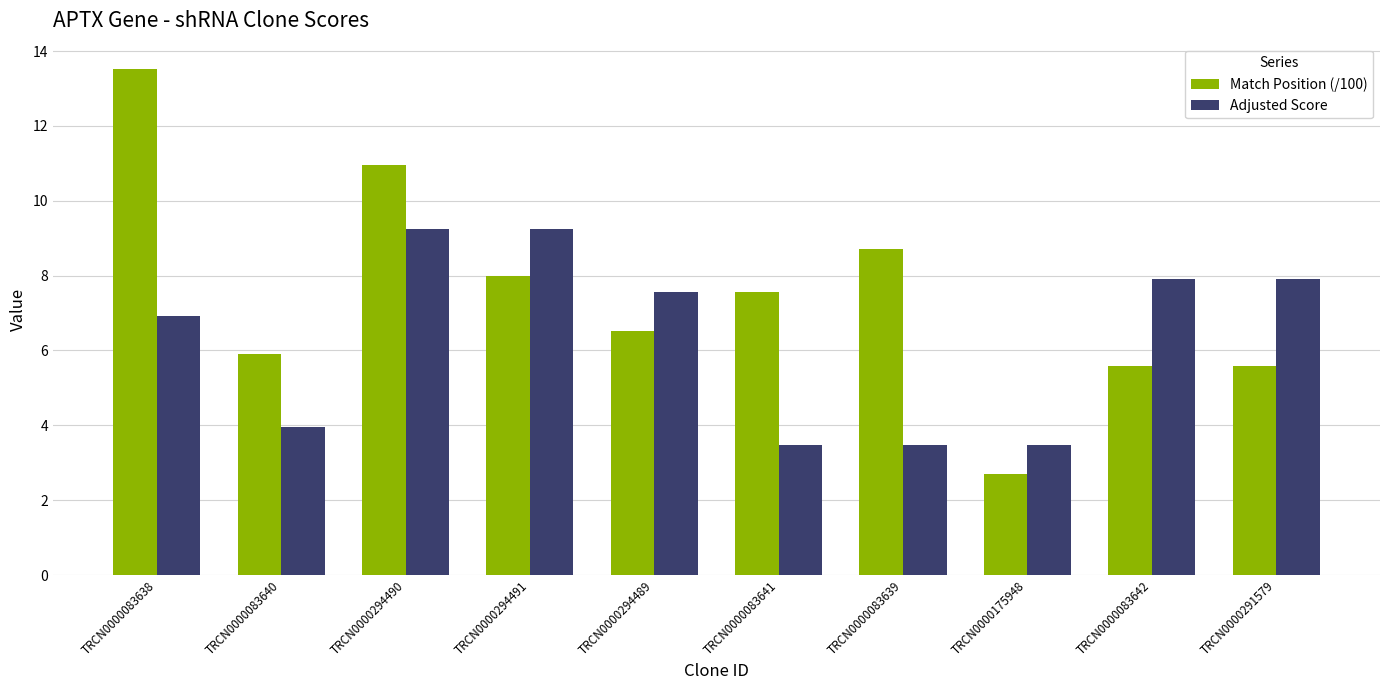

List the series in order of their overall mean, lowest first.

Adjusted Score, Match Position (/100)